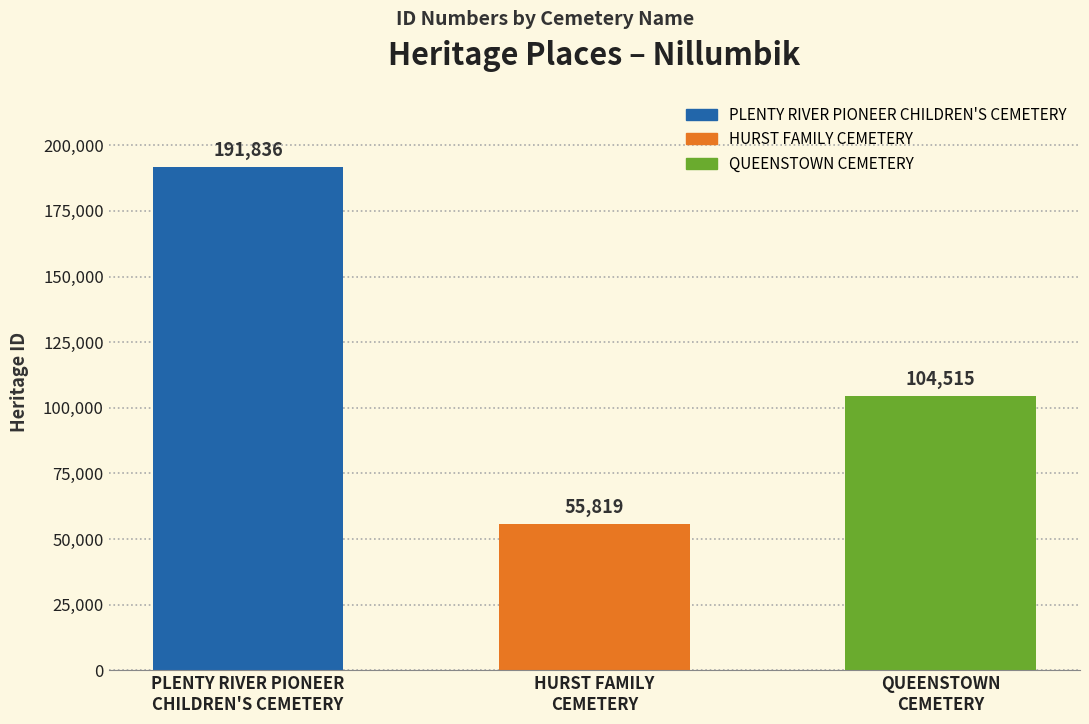

Approximately how many times larger is the value at PLENTY RIVER PIONEER
CHILDREN'S CEMETERY compared to QUEENSTOWN
CEMETERY?

1.8